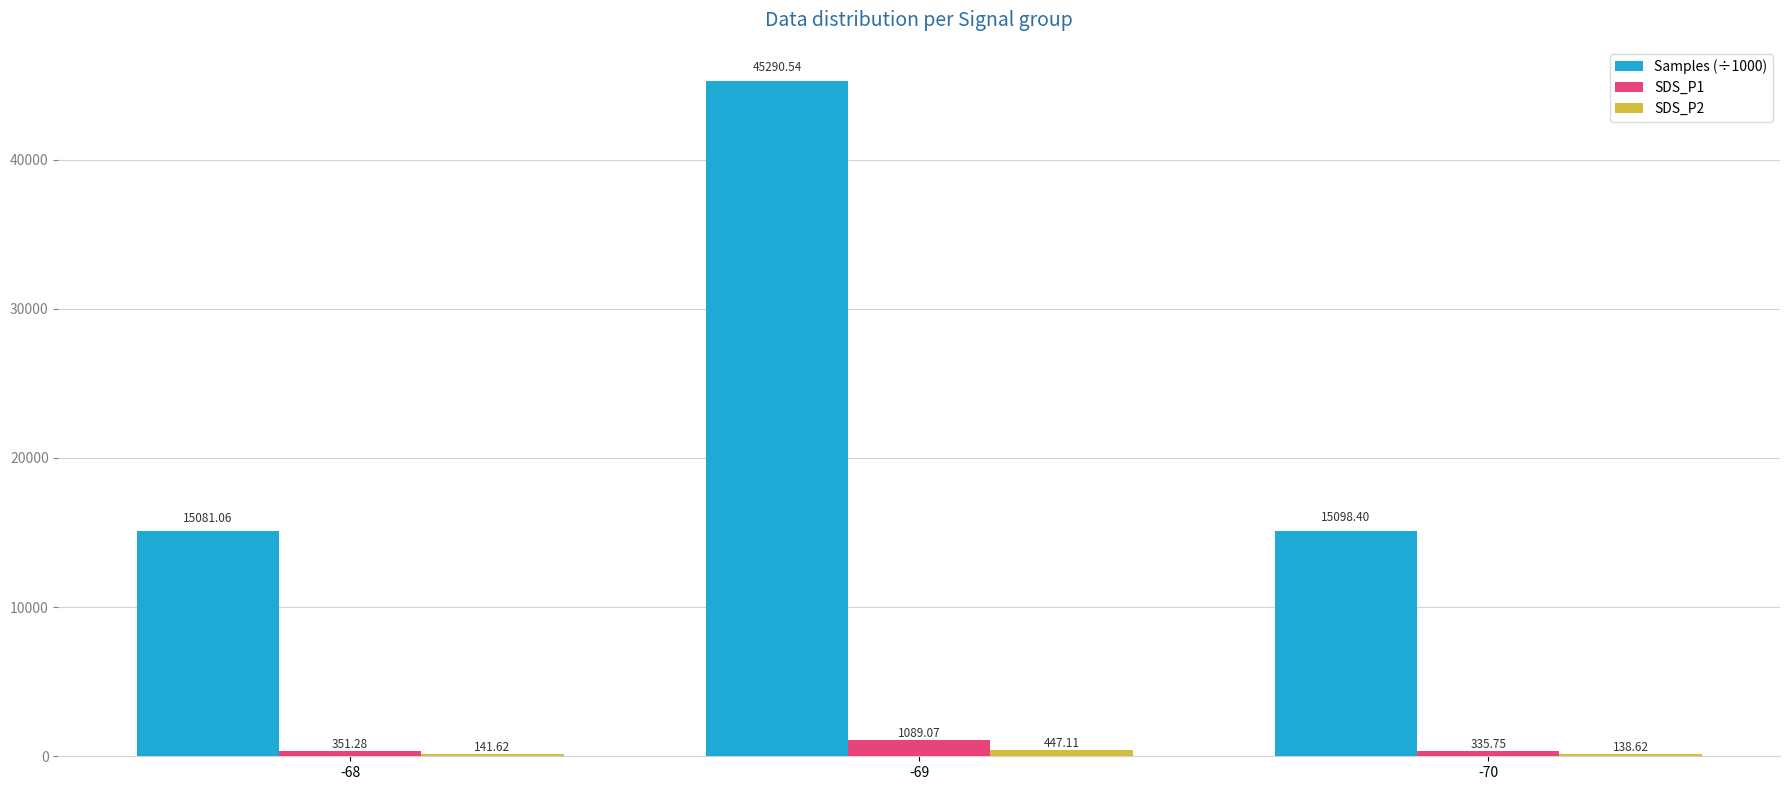

At which category is the sum across all series the highest?

-69